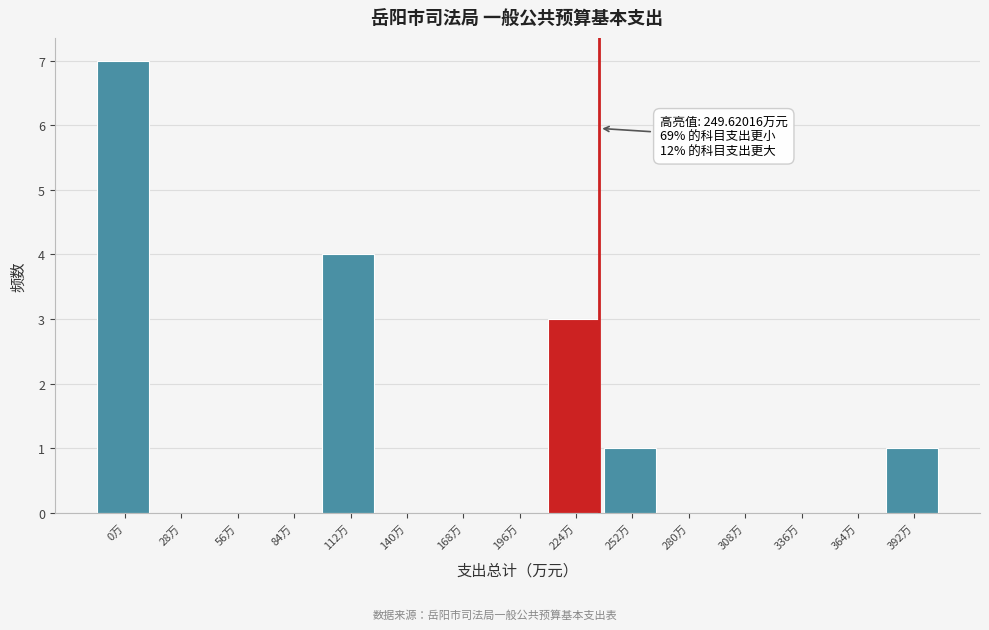

Reading left to right, extract all data points from this chart.

0万=7	28万=0	56万=0	84万=0	112万=4	140万=0	168万=0	196万=0	224万=3	252万=1	280万=0	308万=0	336万=0	364万=0	392万=1